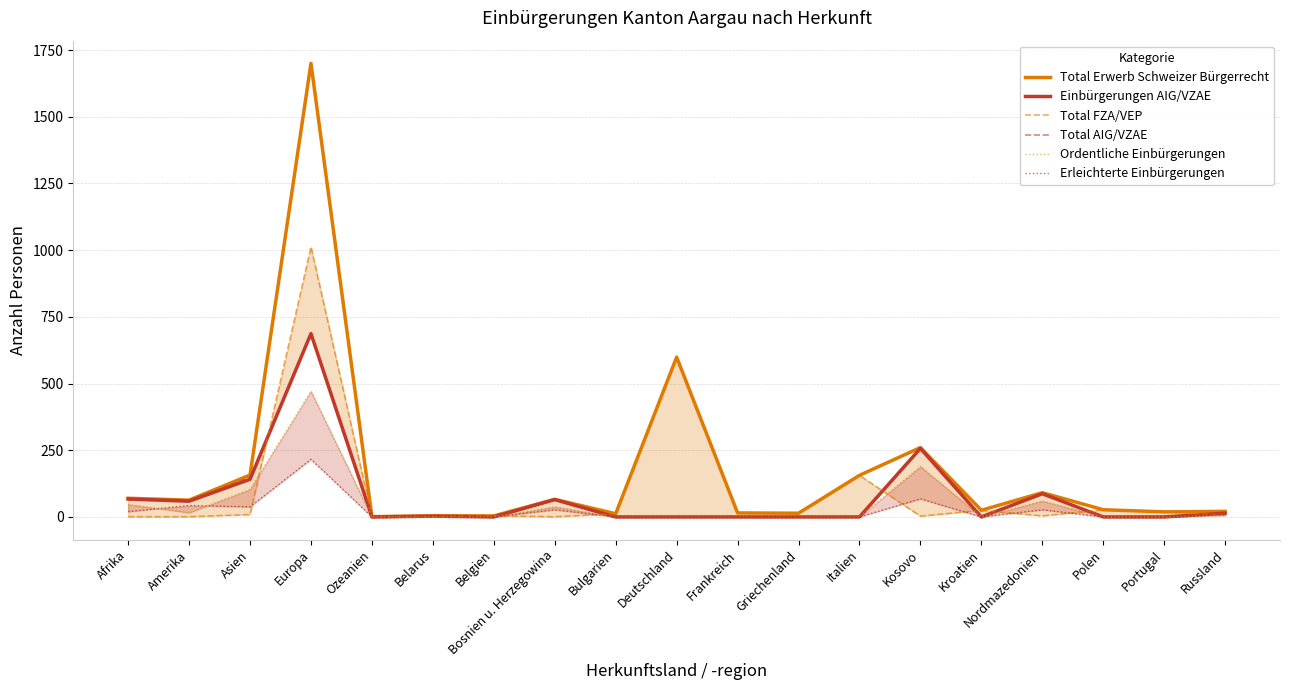

Reading left to right, what are all the values shown in this chart?

Total Erwerb Schweizer Bürgerrecht: Afrika=70	Amerika=63	Asien=157	Europa=1700	Ozeanien=1	Belarus=4	Belgien=4	Bosnien u. Herzegowina=66	Bulgarien=12	Deutschland=599	Frankreich=15	Griechenland=14	Italien=156	Kosovo=260	Kroatien=25	Nordmazedonien=91	Polen=27	Portugal=19	Russland=21
Einbürgerungen AIG/VZAE: Afrika=67	Amerika=59	Asien=141	Europa=687	Ozeanien=0	Belarus=3	Belgien=0	Bosnien u. Herzegowina=65	Bulgarien=0	Deutschland=0	Frankreich=0	Griechenland=0	Italien=0	Kosovo=257	Kroatien=0	Nordmazedonien=87	Polen=0	Portugal=0	Russland=14
Total FZA/VEP: Afrika=1	Amerika=1	Asien=9	Europa=1012	Ozeanien=1	Belarus=1	Belgien=4	Bosnien u. Herzegowina=1	Bulgarien=12	Deutschland=599	Frankreich=15	Griechenland=14	Italien=156	Kosovo=3	Kroatien=25	Nordmazedonien=4	Polen=27	Portugal=19	Russland=7
Total AIG/VZAE: Afrika=69	Amerika=62	Asien=148	Europa=688	Ozeanien=0	Belarus=3	Belgien=0	Bosnien u. Herzegowina=65	Bulgarien=0	Deutschland=0	Frankreich=0	Griechenland=0	Italien=0	Kosovo=257	Kroatien=0	Nordmazedonien=87	Polen=0	Portugal=0	Russland=14
Ordentliche Einbürgerungen: Afrika=47	Amerika=16	Asien=103	Europa=471	Ozeanien=0	Belarus=0	Belgien=0	Bosnien u. Herzegowina=38	Bulgarien=0	Deutschland=0	Frankreich=0	Griechenland=0	Italien=0	Kosovo=189	Kroatien=0	Nordmazedonien=60	Polen=0	Portugal=0	Russland=6
Erleichterte Einbürgerungen: Afrika=20	Amerika=43	Asien=38	Europa=216	Ozeanien=0	Belarus=3	Belgien=0	Bosnien u. Herzegowina=27	Bulgarien=0	Deutschland=0	Frankreich=0	Griechenland=0	Italien=0	Kosovo=68	Kroatien=0	Nordmazedonien=27	Polen=0	Portugal=0	Russland=8